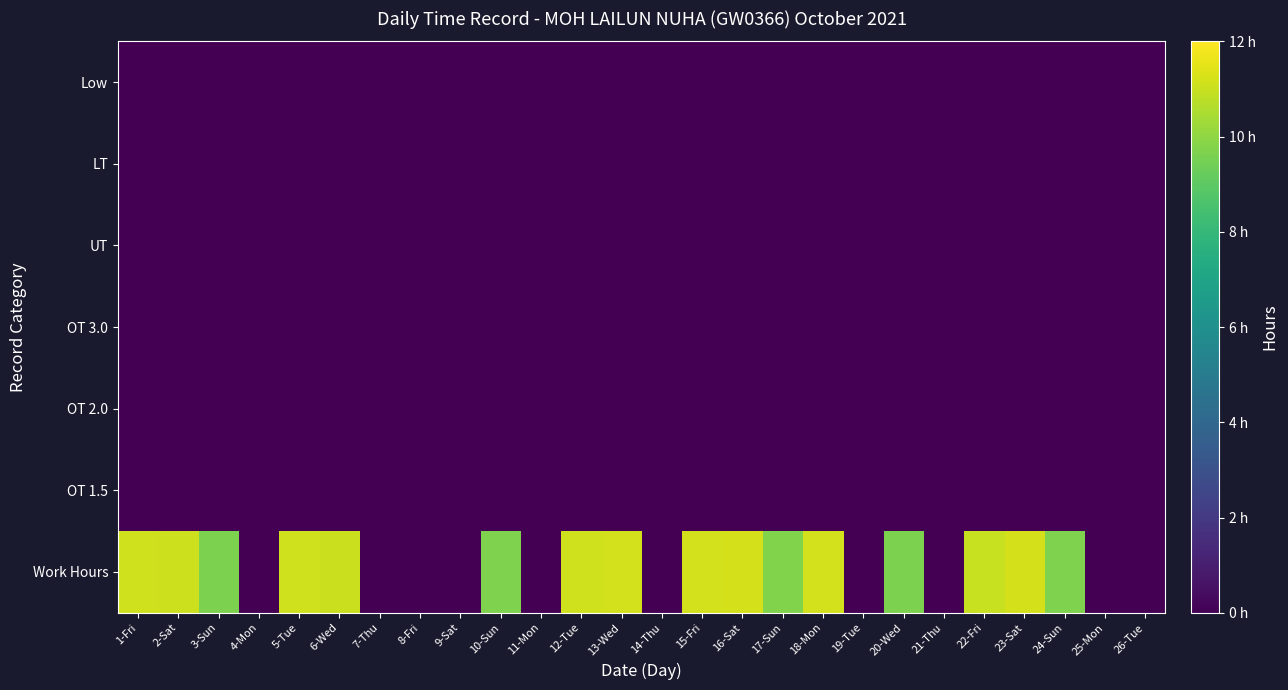

At which category does the chart reach its peak across all series?

23-Sat